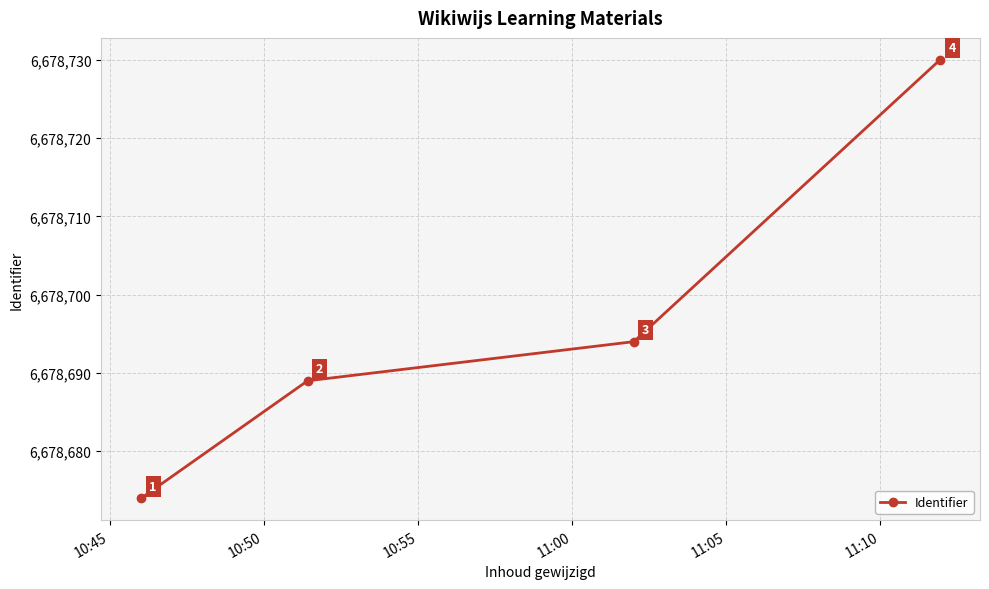

What is the difference between the second highest and minimum values?

20